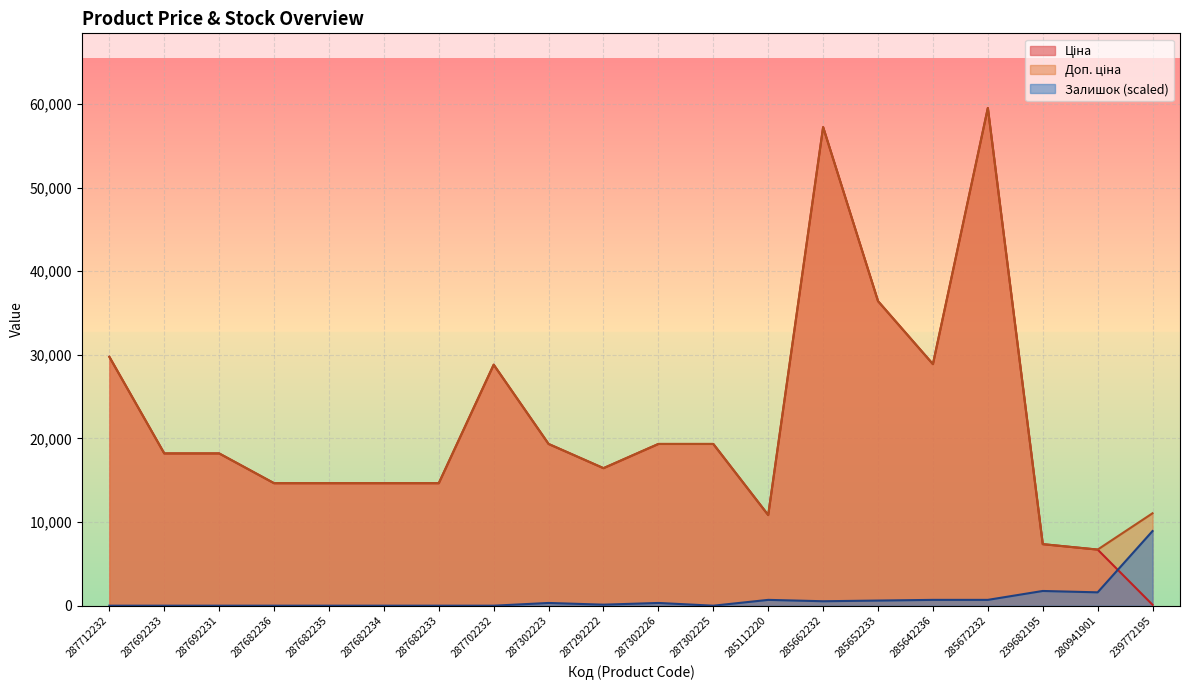

Is it true that Доп. ціна equals 10840.1 at 285112220?

True